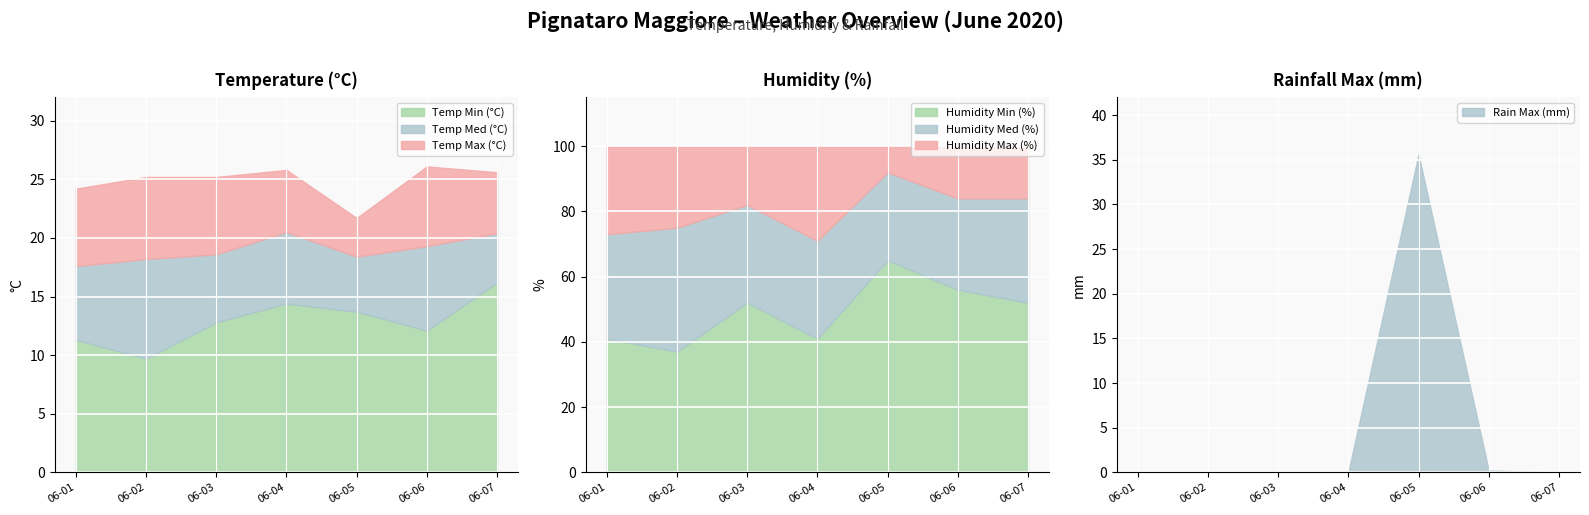

What is the maximum value for Temp Min (°C)?

16.2